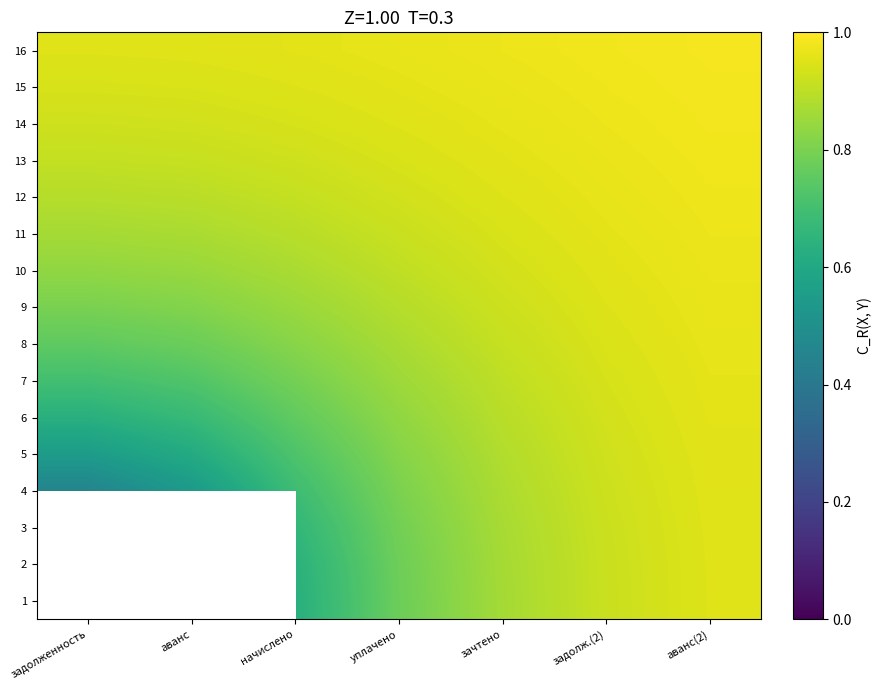

Rank the series by their maximum value, from highest to lowest.

16, 15, 14, 13, 12, 11, 10, 9, 8, 7, 6, 5, 1, 2, 3, 4